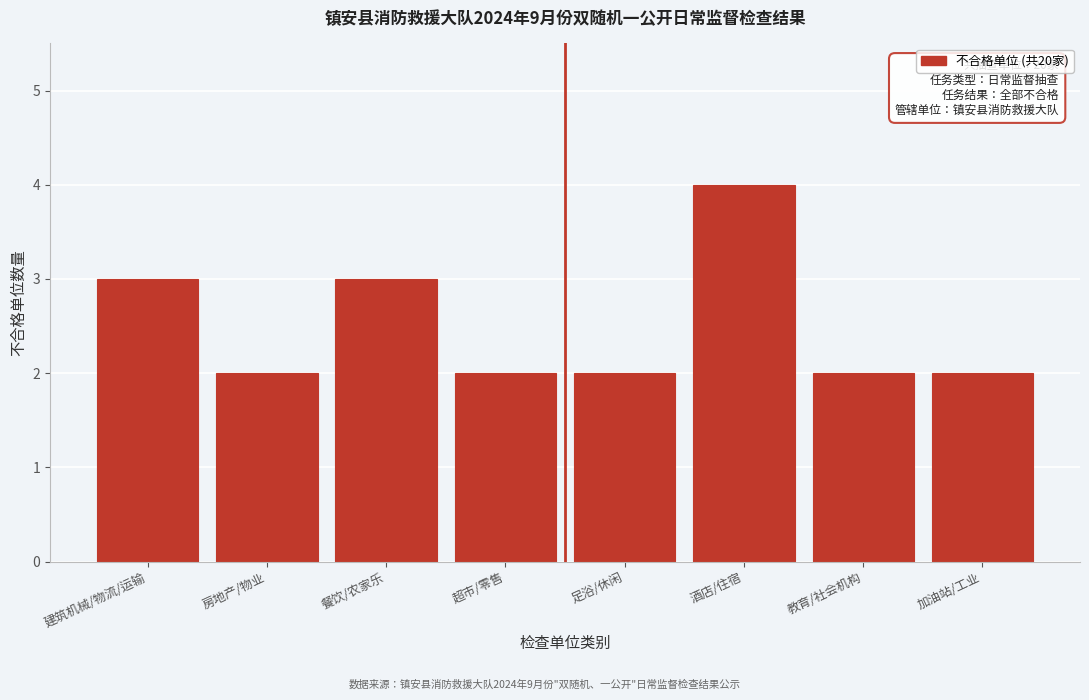

Reading left to right, extract all data points from this chart.

3	2	3	2	2	4	2	2